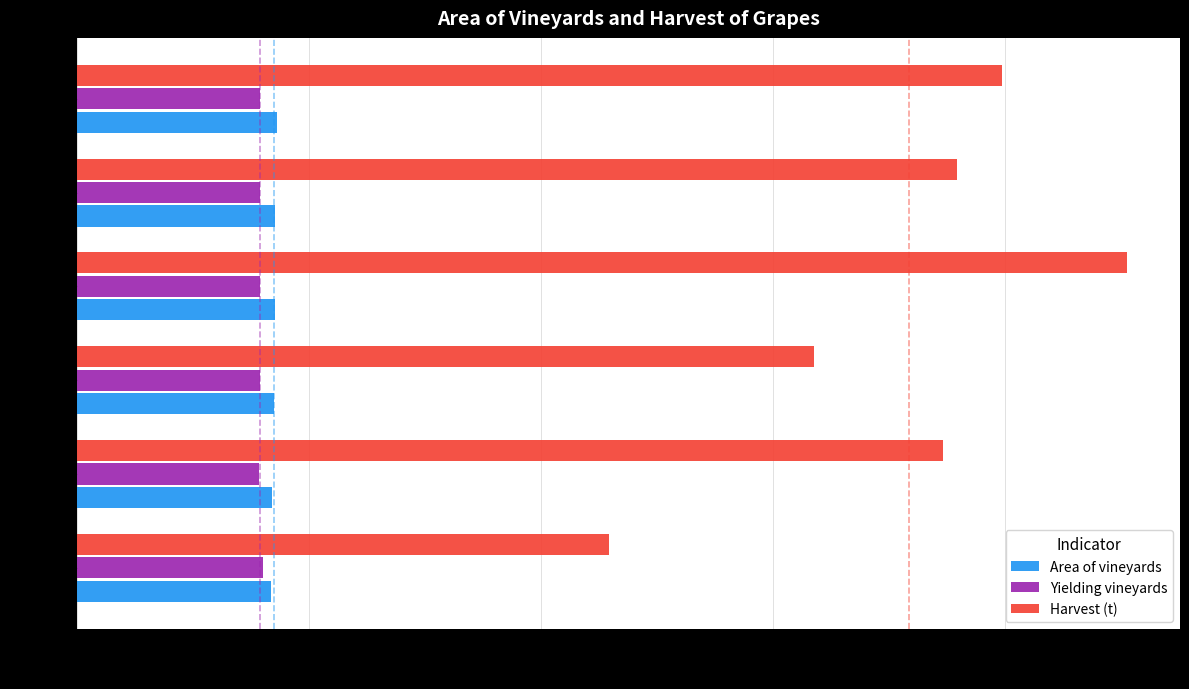

What is the difference between the second highest and minimum values in the Area of vineyards series?

402.1